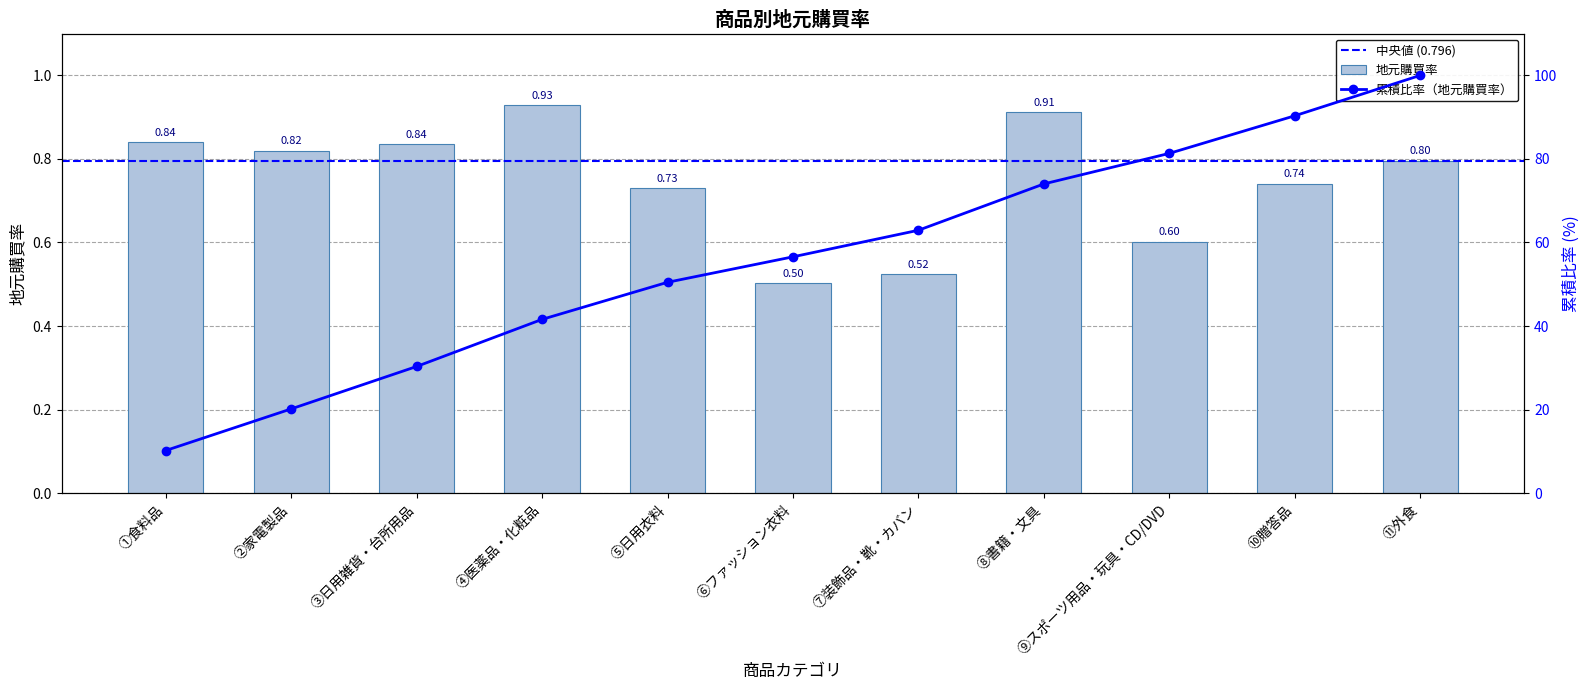

What is the change in value from ①食料品 to ⑩贈答品?

-0.1